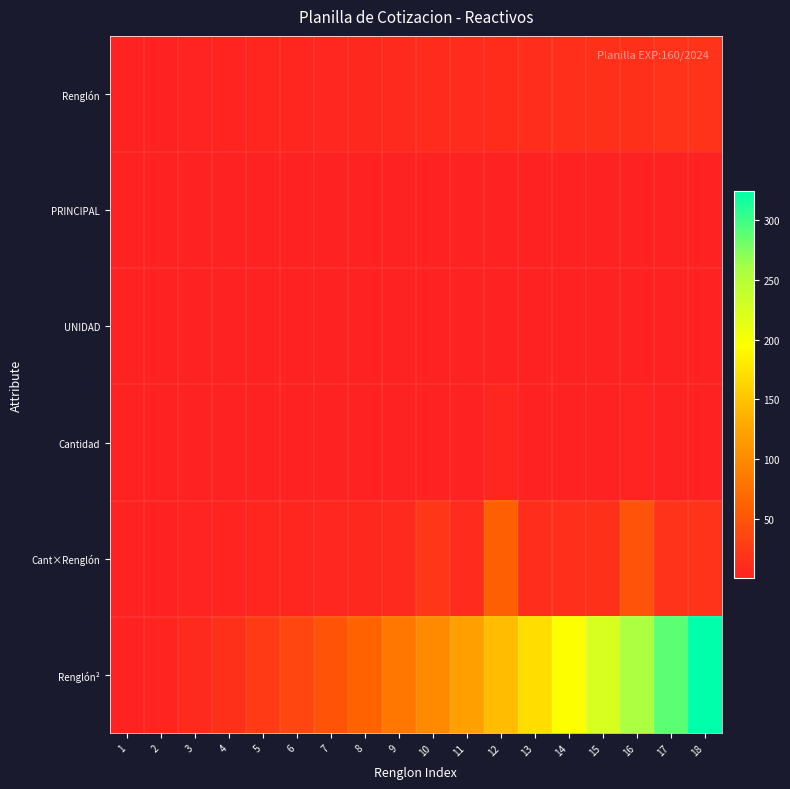

Between 7 and 8, which is larger?

8